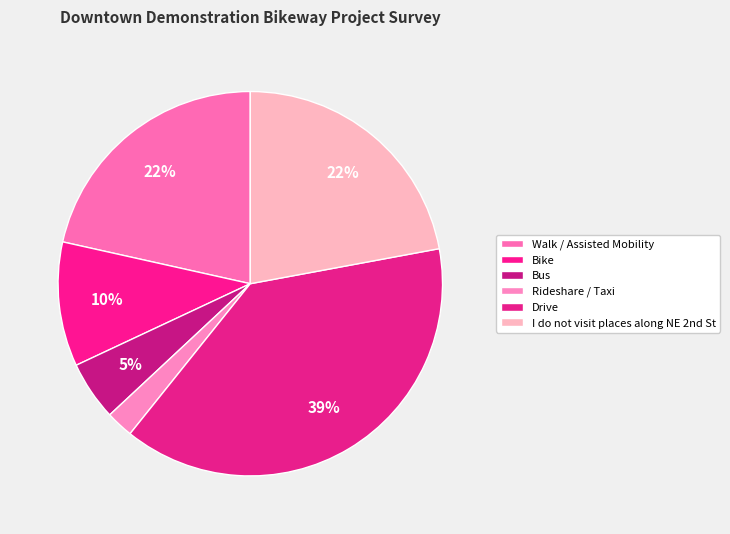

To the nearest percent, what is the combined percentage of Bike and Drive?

49%